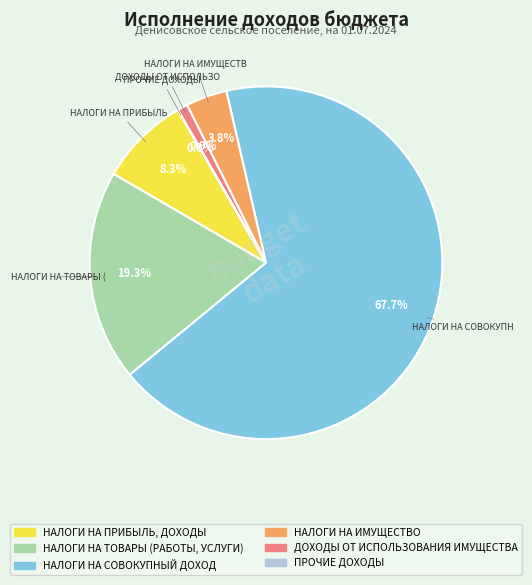

Does any single category account for the majority?

Yes